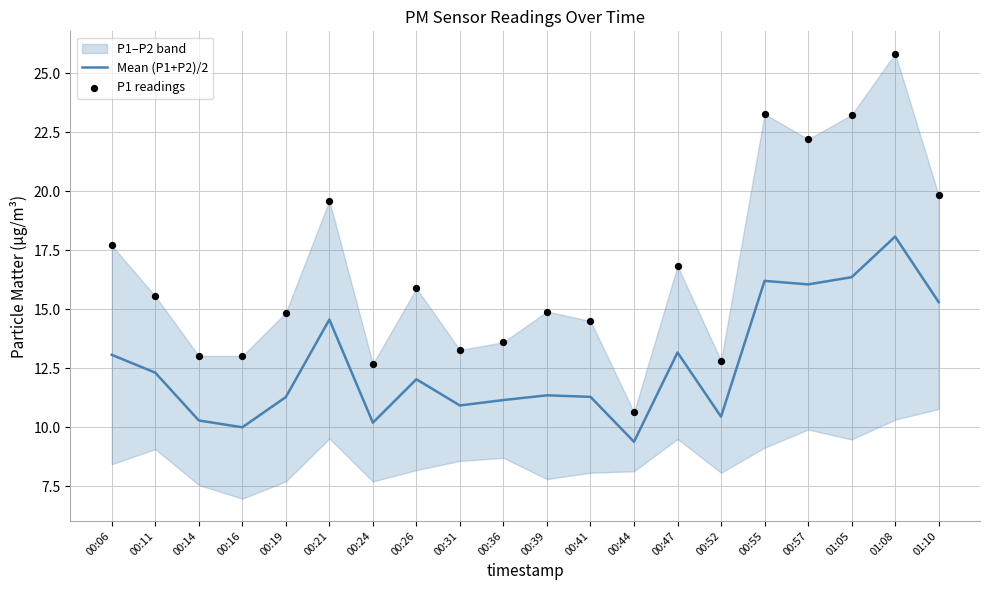

Is the value of Mean (P1+P2)/2 at 01:05 greater than the value of P1 readings at 00:57?

No